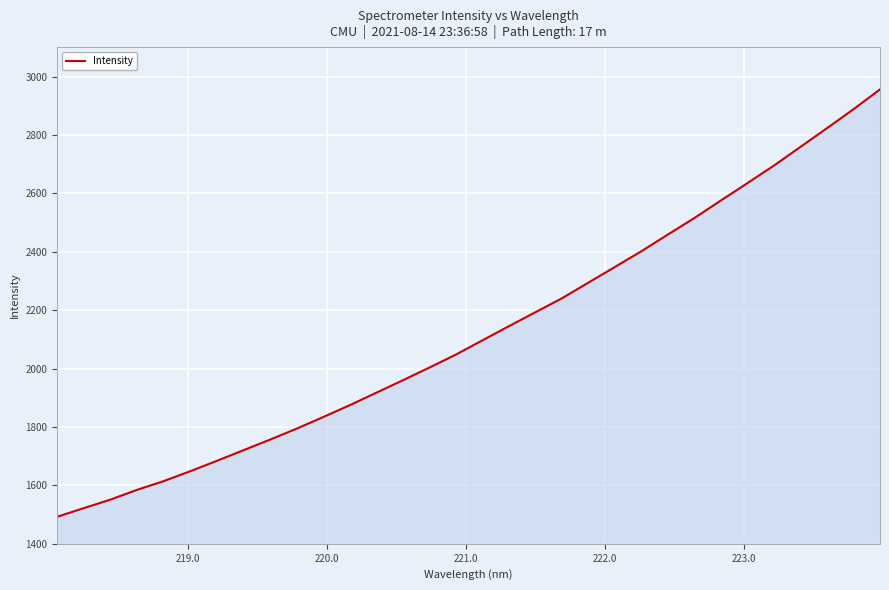

What is the smallest value displayed?

1492.7